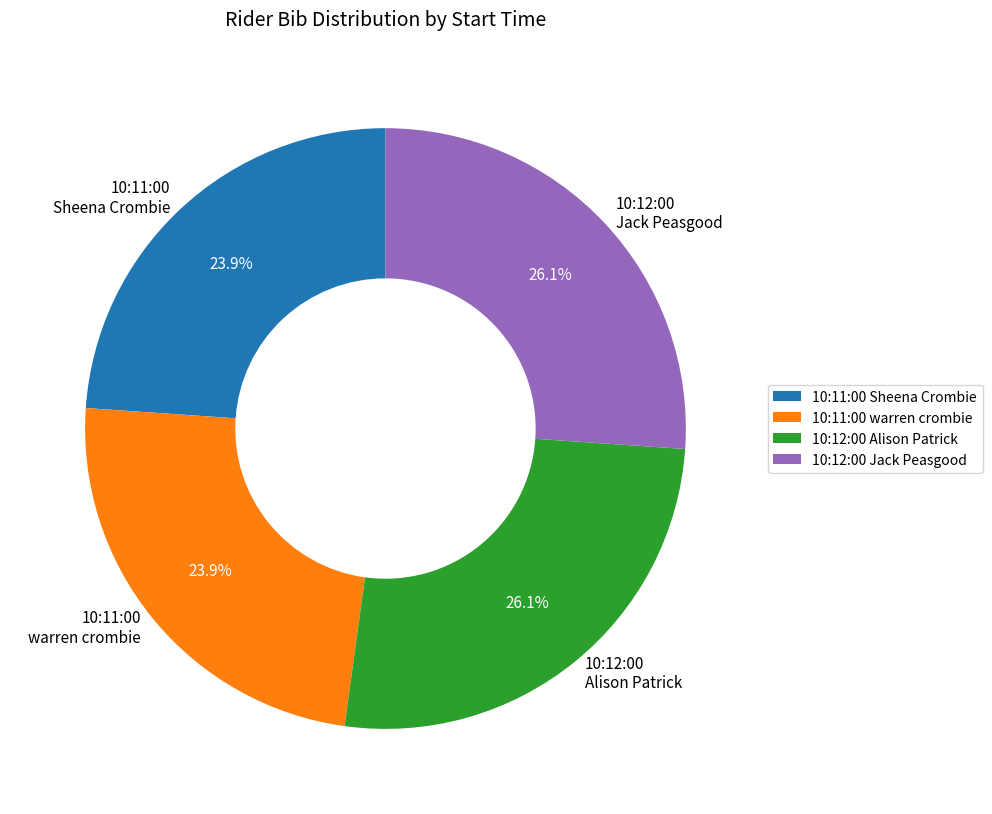

What percentage do 10:11:00 warren crombie and 10:11:00 Sheena Crombie together represent?

47.8%